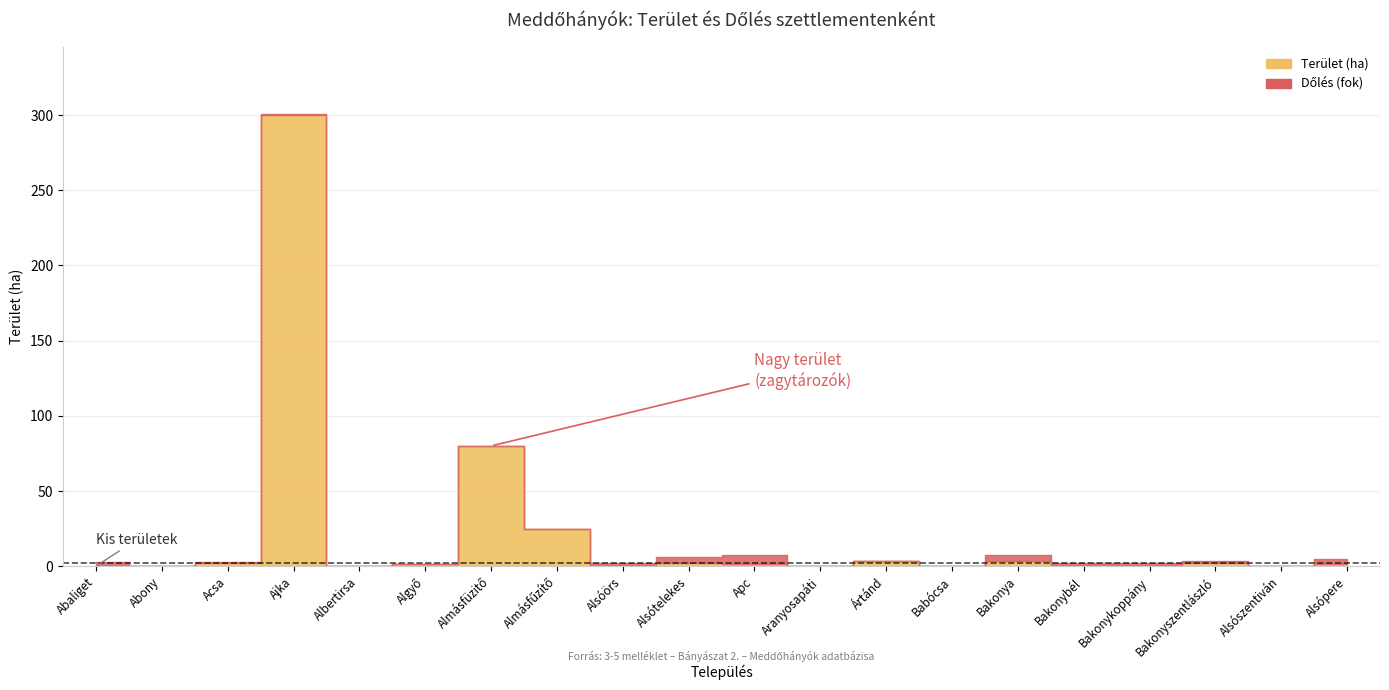

After their last crossing, which series has the higher values: Dőlés (fok) or Terület (ha)?

Dőlés (fok)